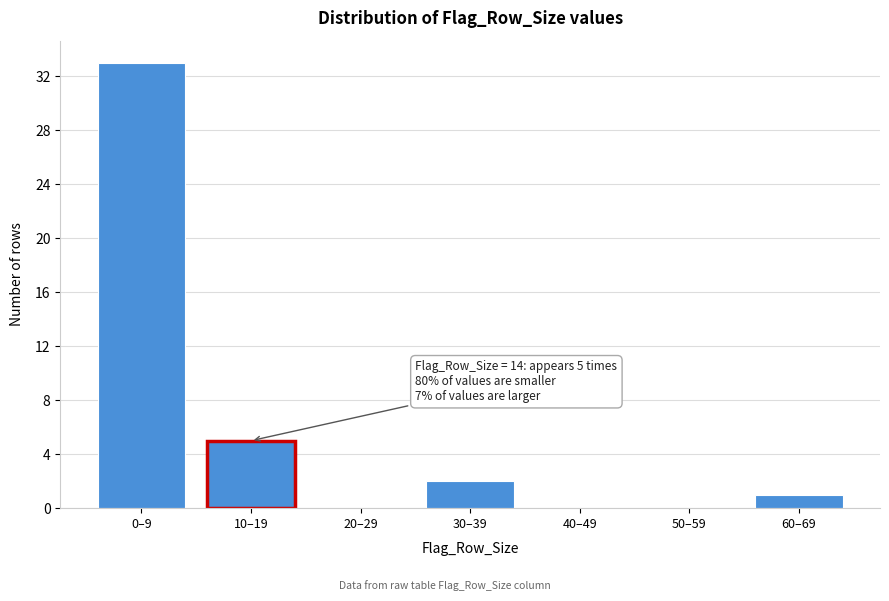

Reading left to right, list all the values displayed in this chart.

0–9=33	10–19=5	20–29=0	30–39=2	40–49=0	50–59=0	60–69=1